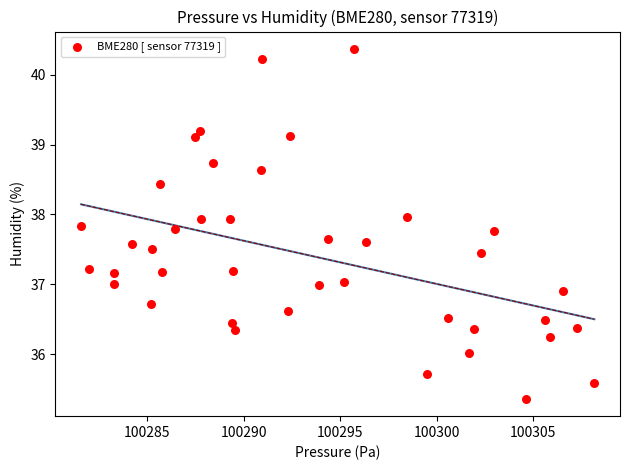

What is the range of Y values (max minus min)?

5.0